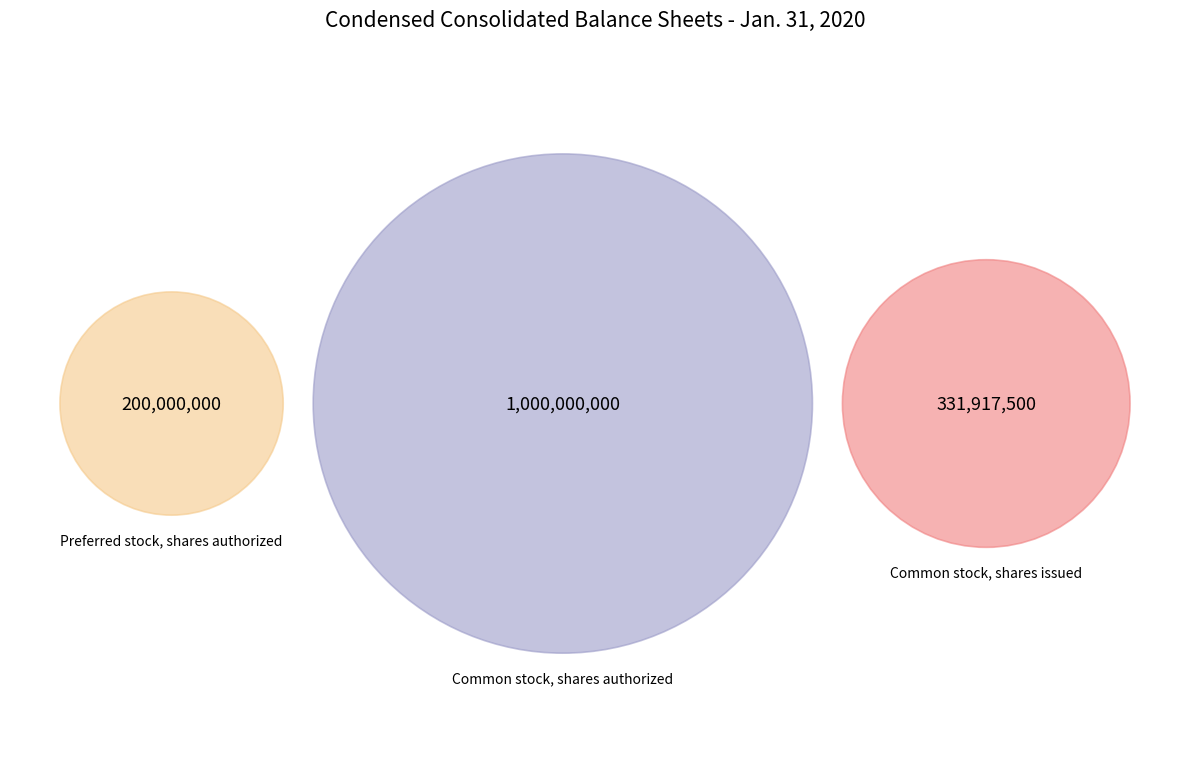

To the nearest percent, what is the difference between the largest and smallest slice percentages?

52%